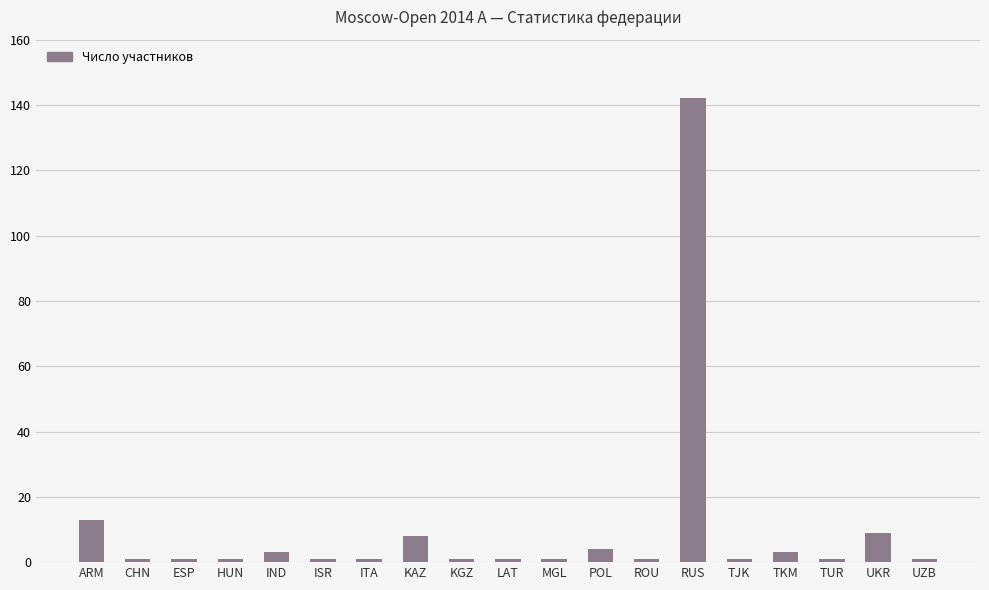

At which label is the value closest to 71?

ARM